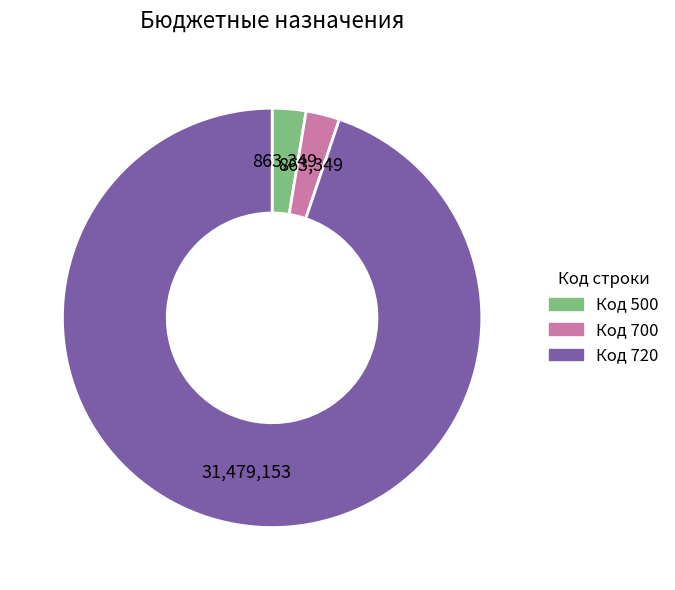

Does Код 700 represent more than half of the total?

No